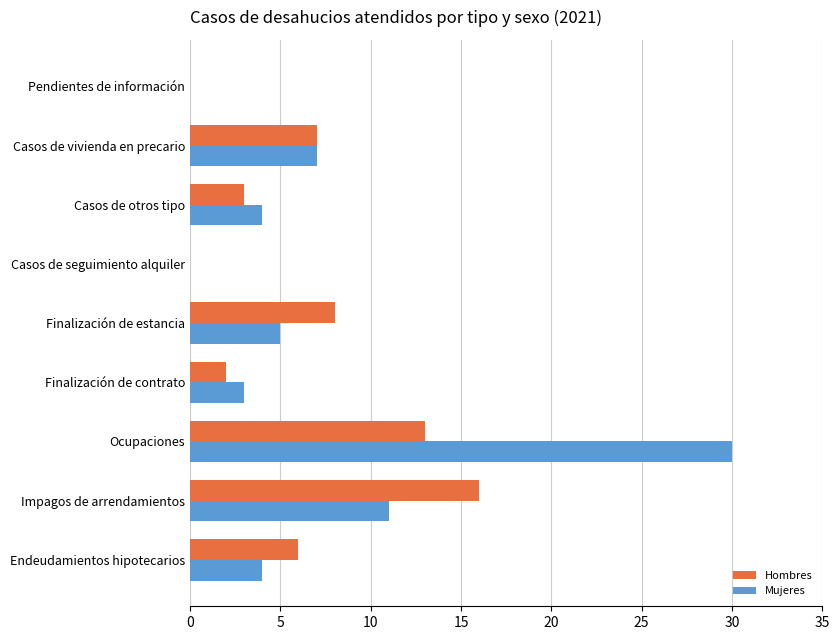

How many distinct data groups are displayed?

2